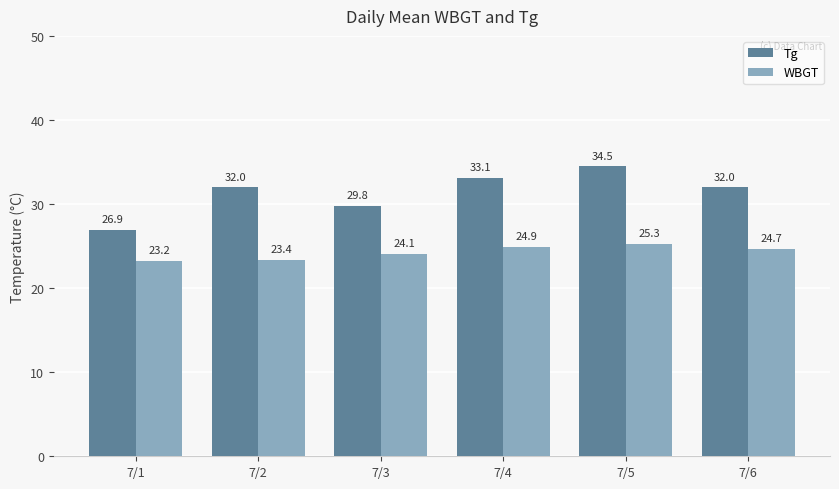

Which series has the largest range (max minus min)?

Tg